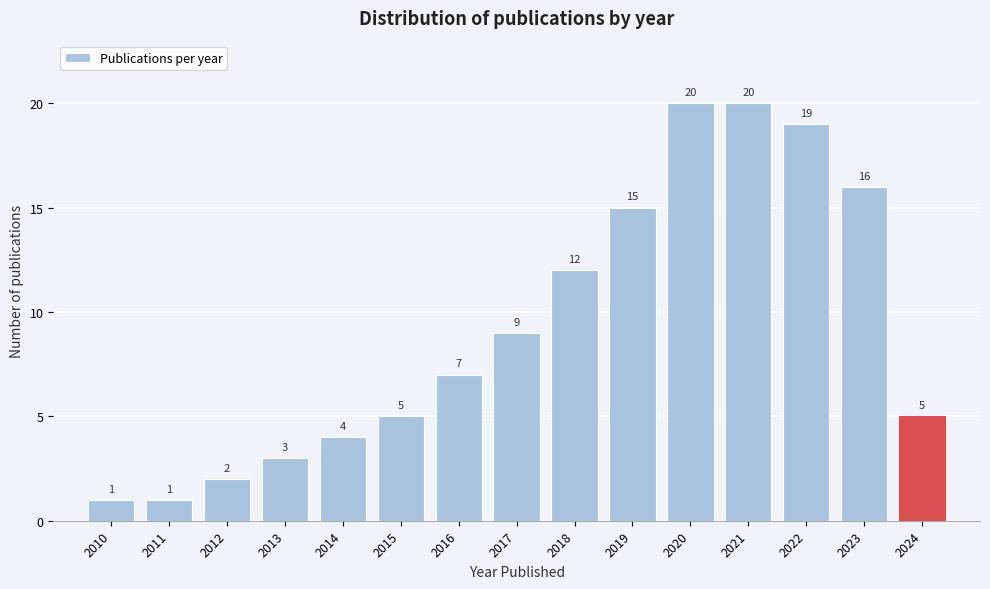

Reading left to right, what are all the values shown in this chart?

1	1	2	3	4	5	7	9	12	15	20	20	19	16	5